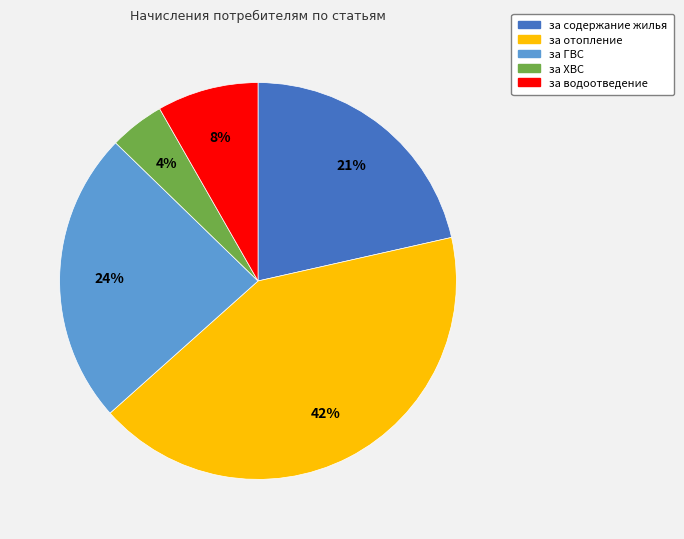

Is there a majority slice in this chart?

No